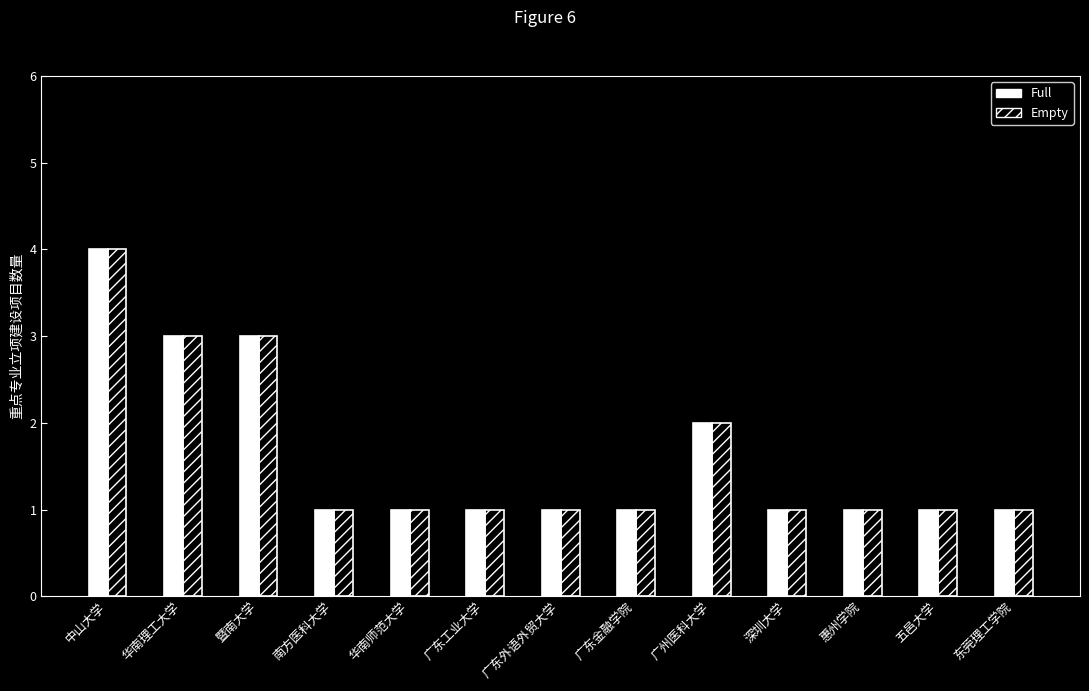

How many groups of bars are there?

13